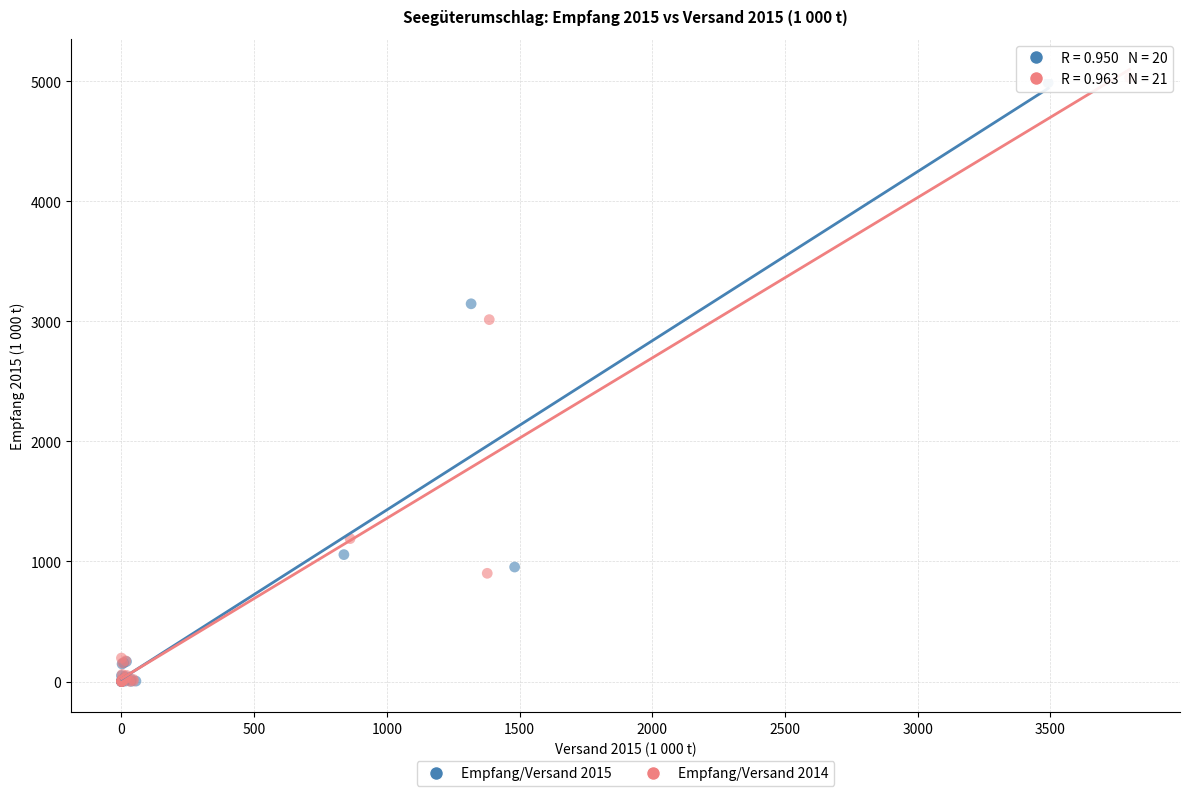

Which series has the largest Y range (max minus min)?

Empfang/Versand 2014